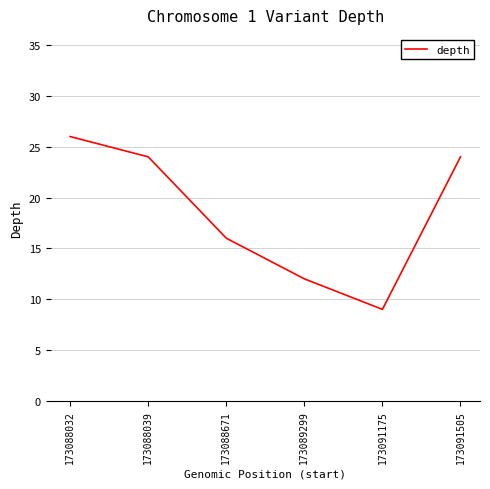

Where is the data nearest to the value 17?

173088671